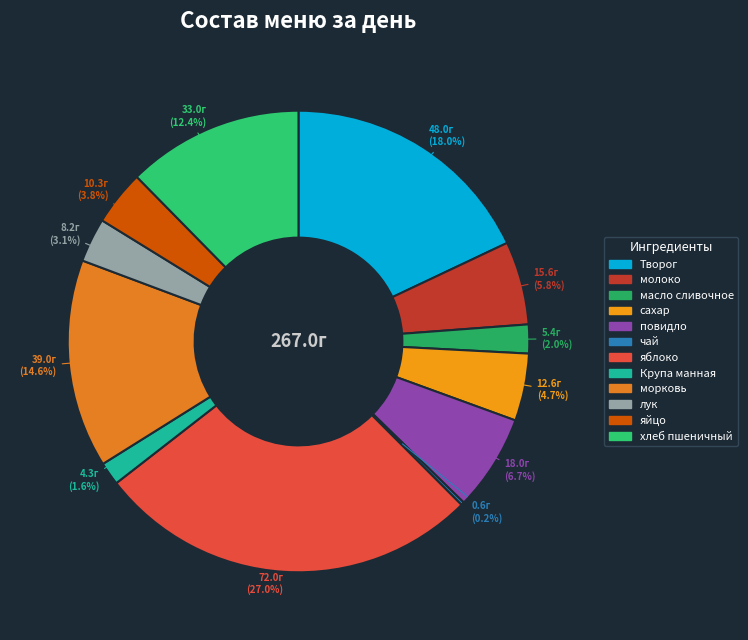

To the nearest percent, what is the difference between the largest and smallest slice percentages?

27%